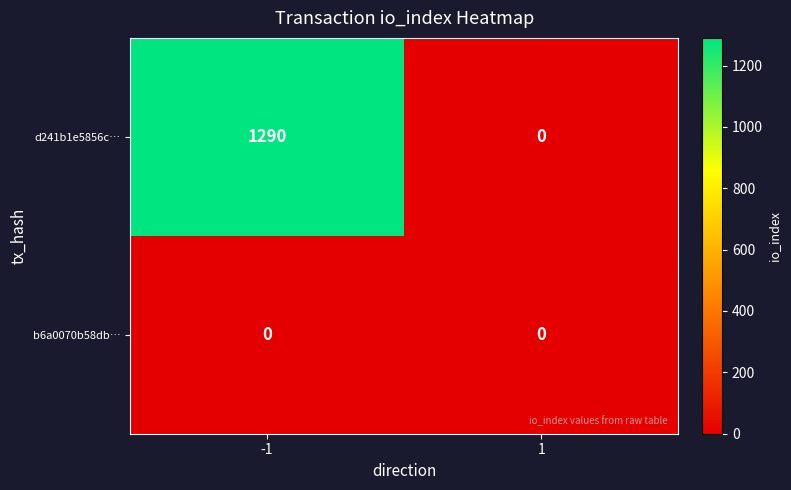

Between -1 and 1, which series saw the biggest shift?

d241b1e5856c…